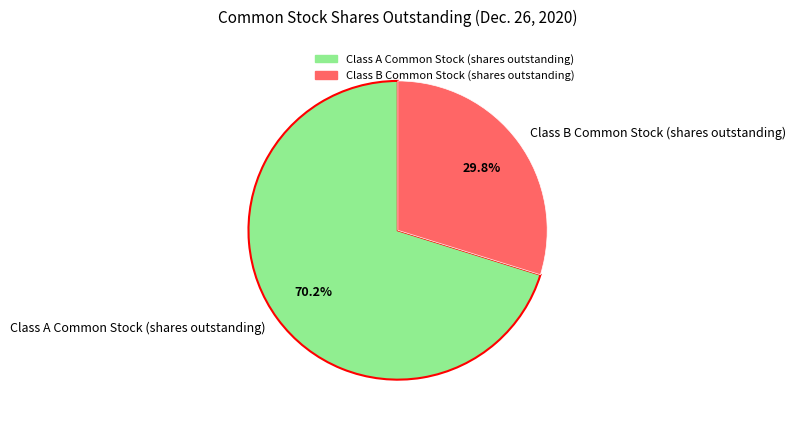

How many slices are in this pie chart?

2